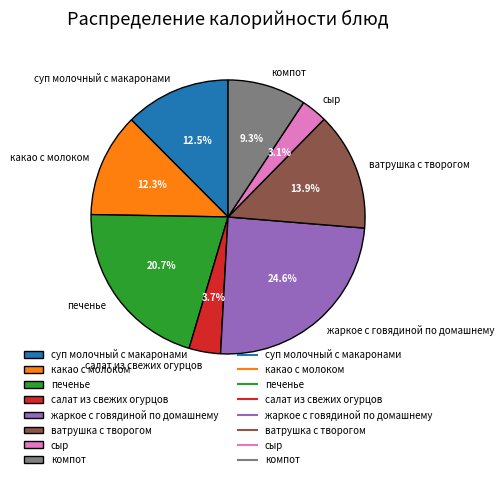

What is the ratio of the value at жаркое с говядиной по домашнему to the value at какао с молоком?

2.0